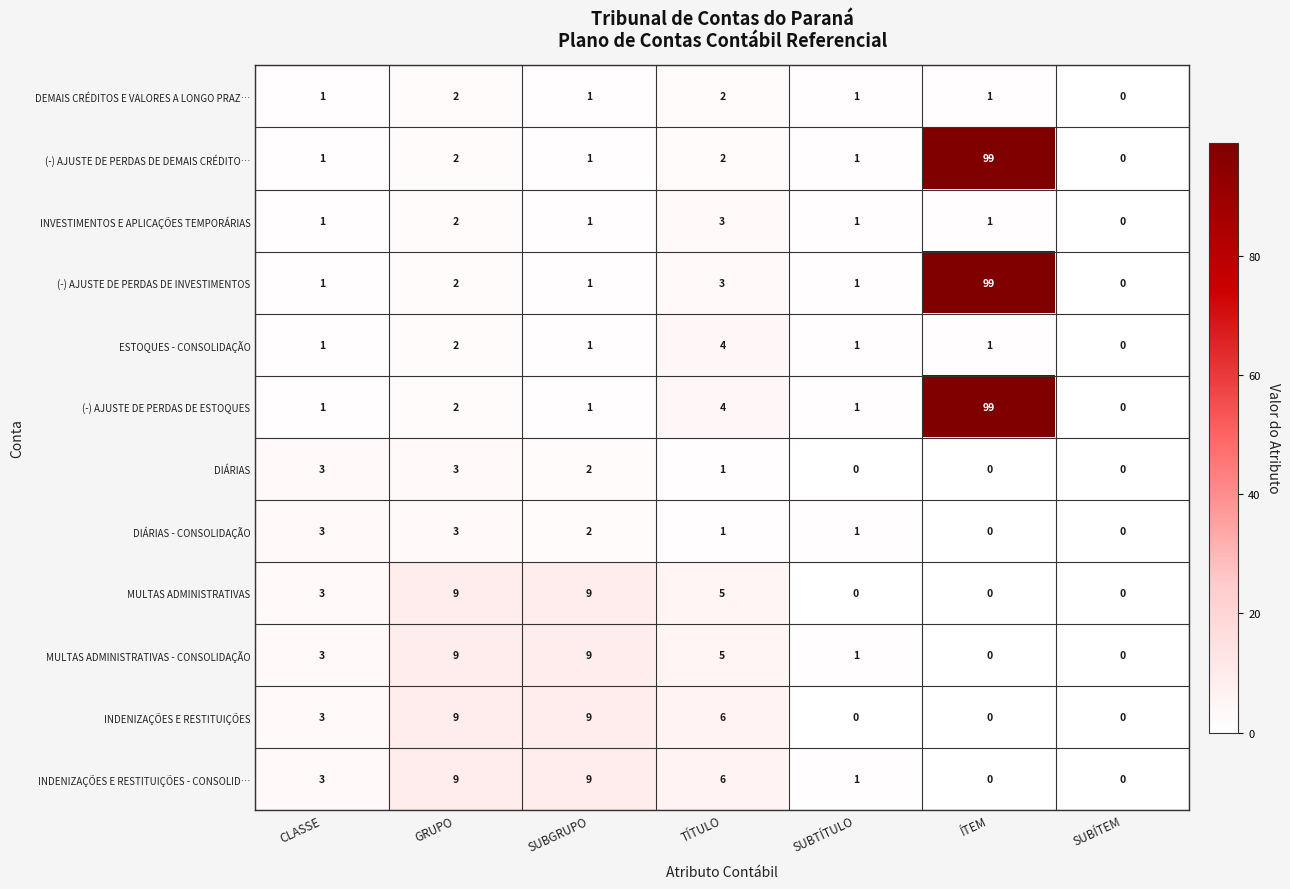

At how many categories does at least one series exceed 20?

1